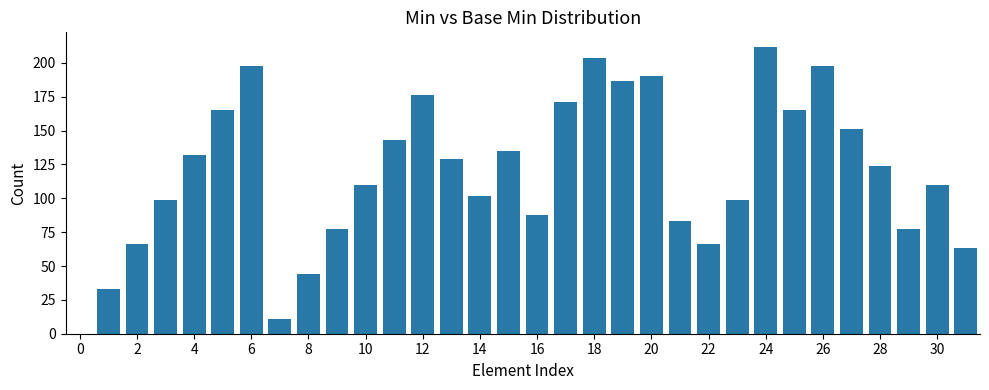

What is the sum of all values?

3808